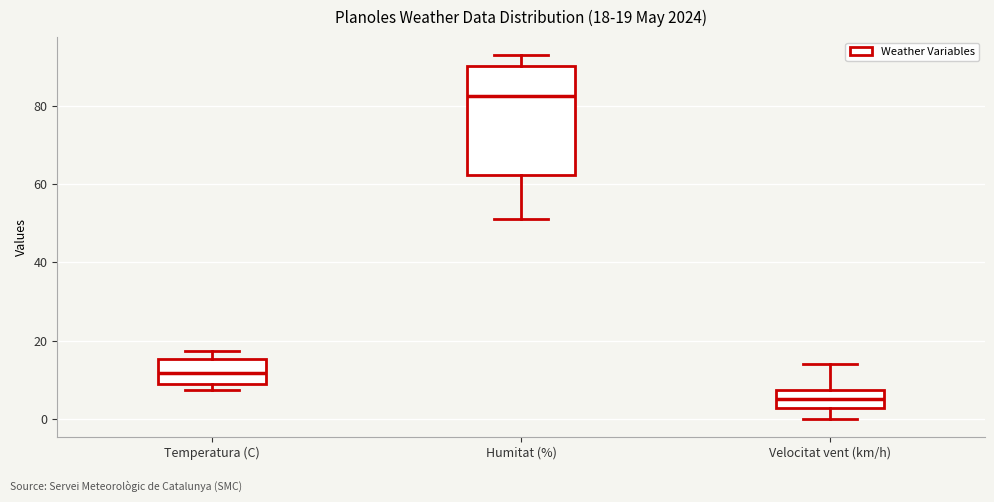

Which box is the tallest, from its lower edge to its upper edge?

Humitat (%)